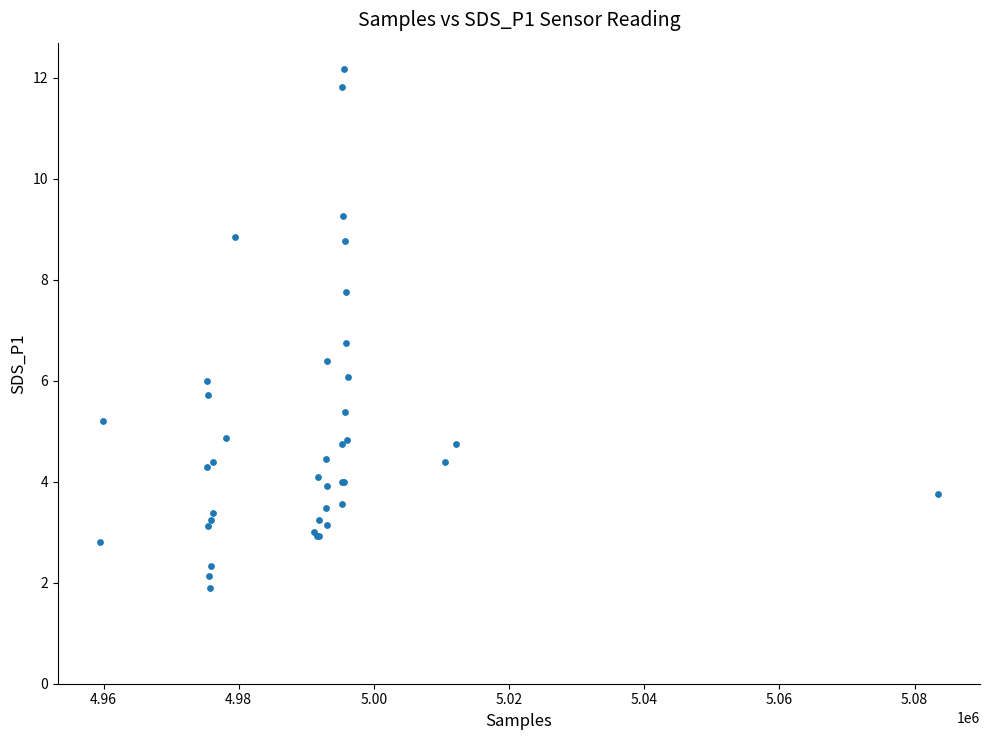

What Y value in the scatter plot is closest to 7?

6.8